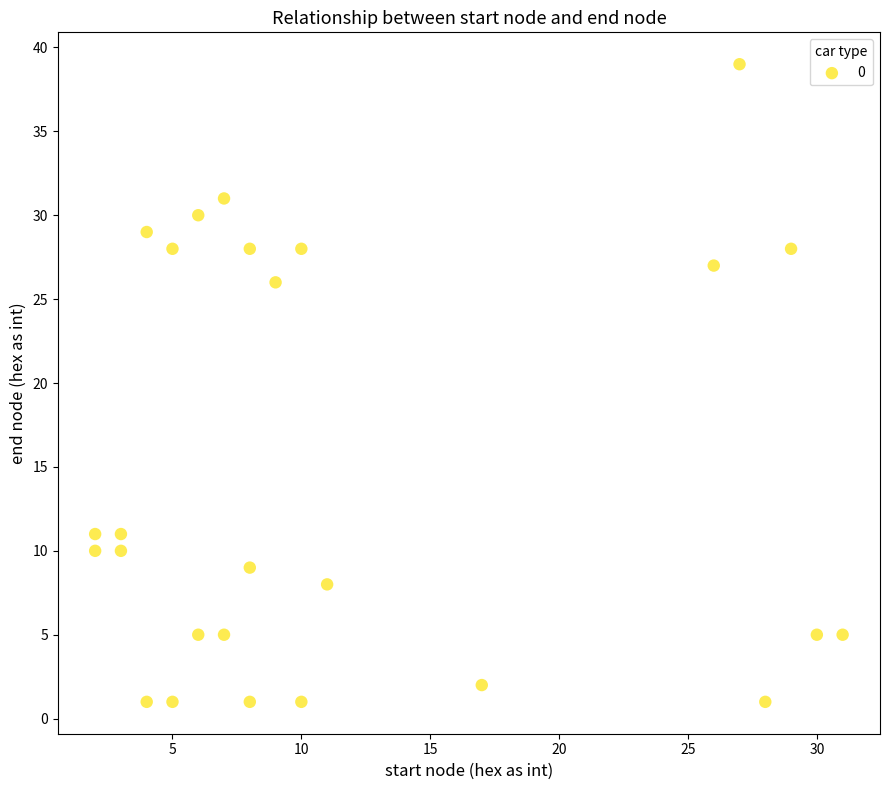

What Y value in the scatter plot is closest to 20?

26